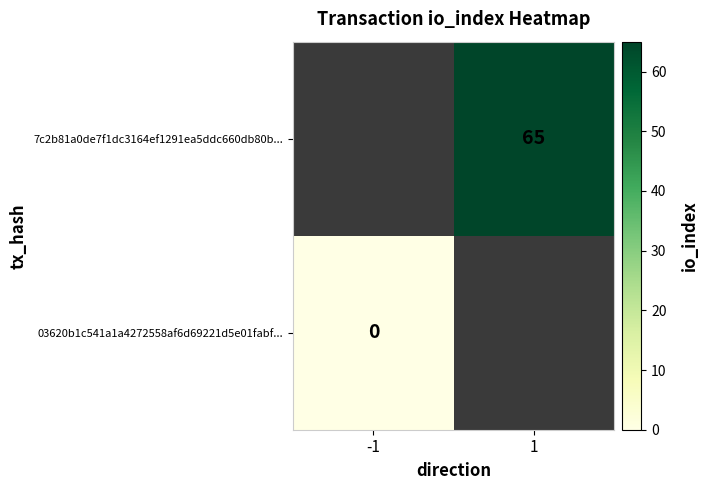

True or false: 7c2b81a0de7f1dc3164ef1291ea5ddc660db80b... has a value of 90 at 1.

False